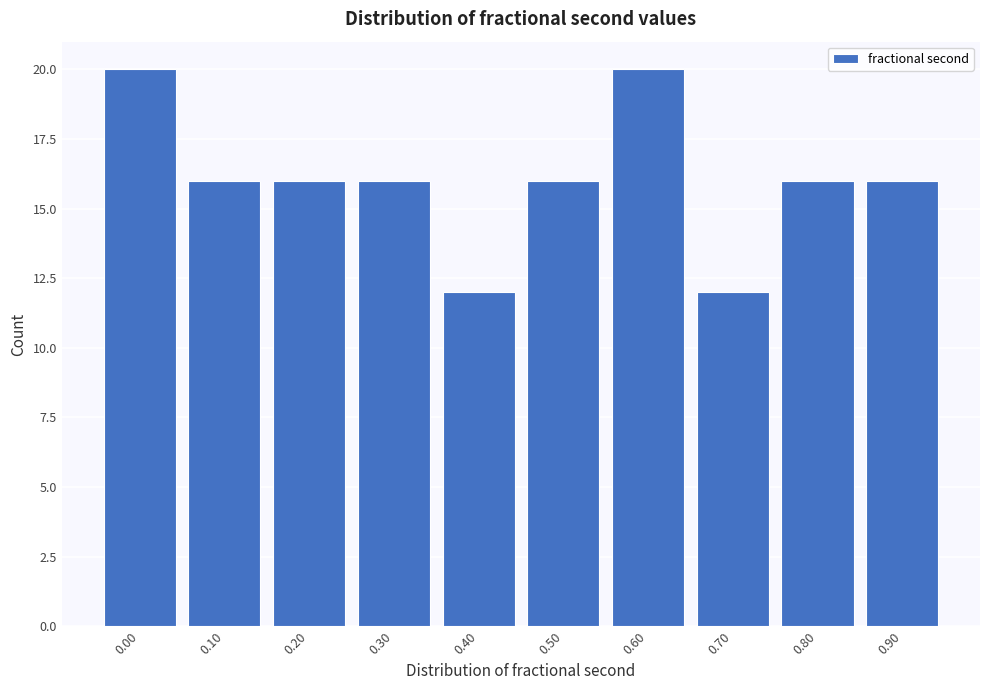

Reading left to right, transcribe all the data shown in this chart.

0.00=20	0.10=16	0.20=16	0.30=16	0.40=12	0.50=16	0.60=20	0.70=12	0.80=16	0.90=16